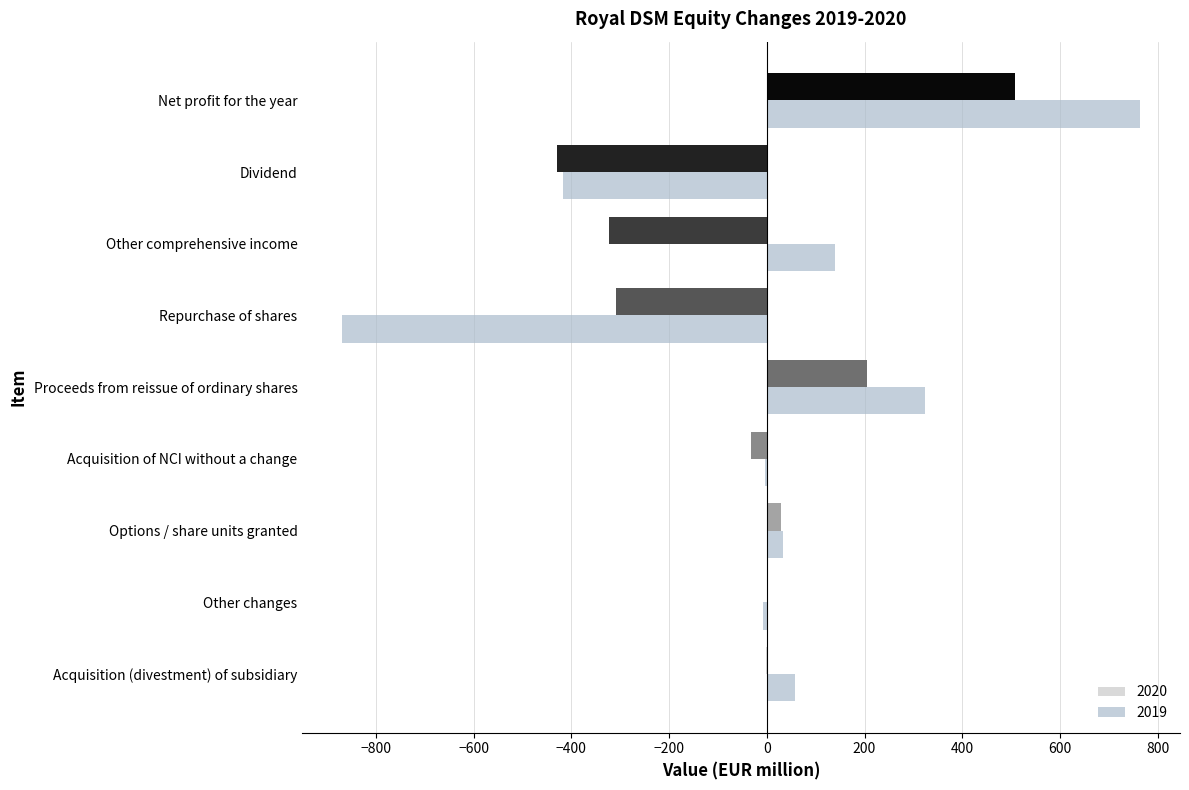

At which label is 2020 closest to 39?

Options / share units granted